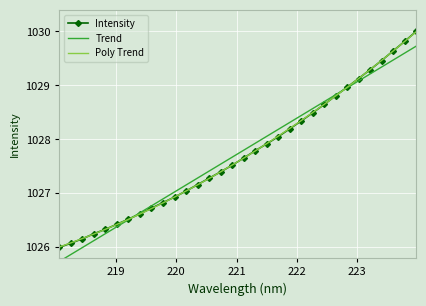

Which series ends up on top after the final intersection of Poly Trend and Intensity?

Intensity